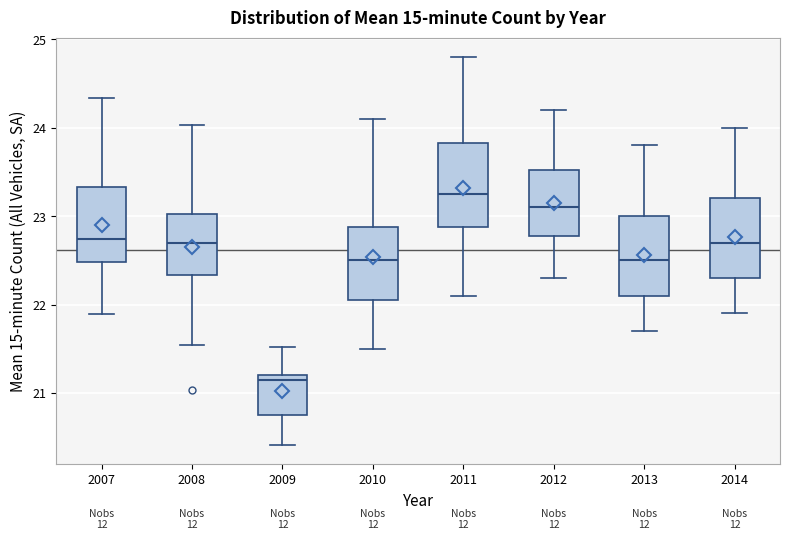

Which box has the lowest median line?

2009